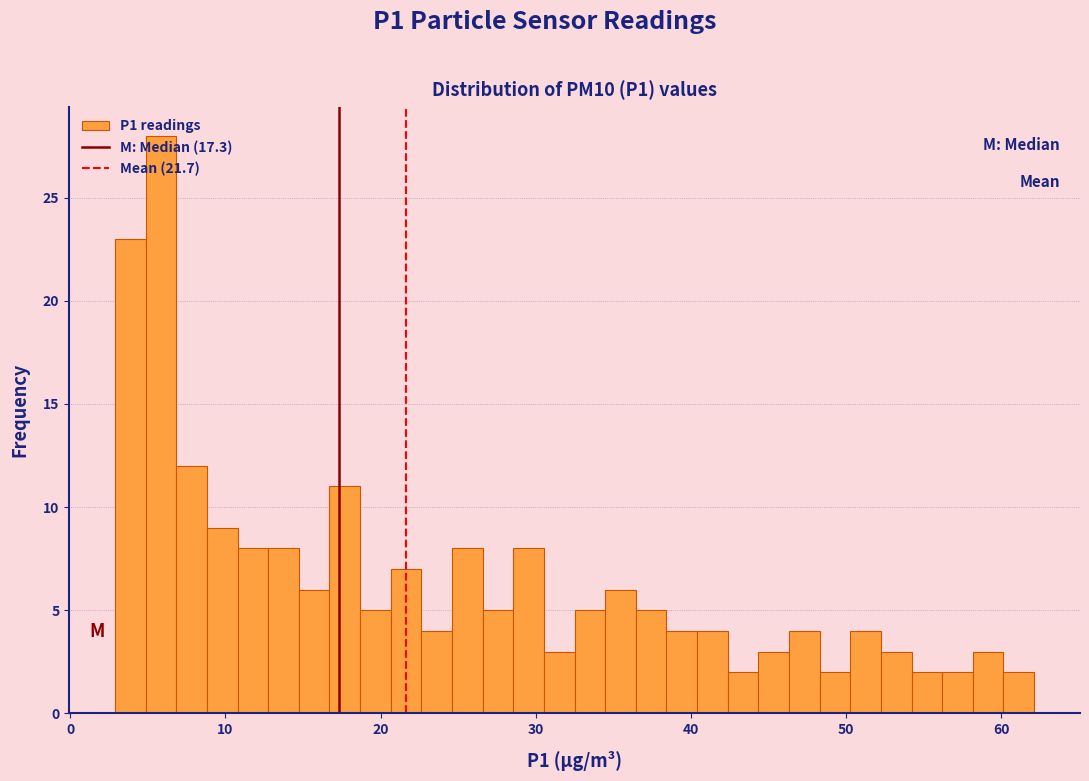

Around what value on the x-axis is the tallest bar? Give the approximate position of its centre, as read against the axis.

6